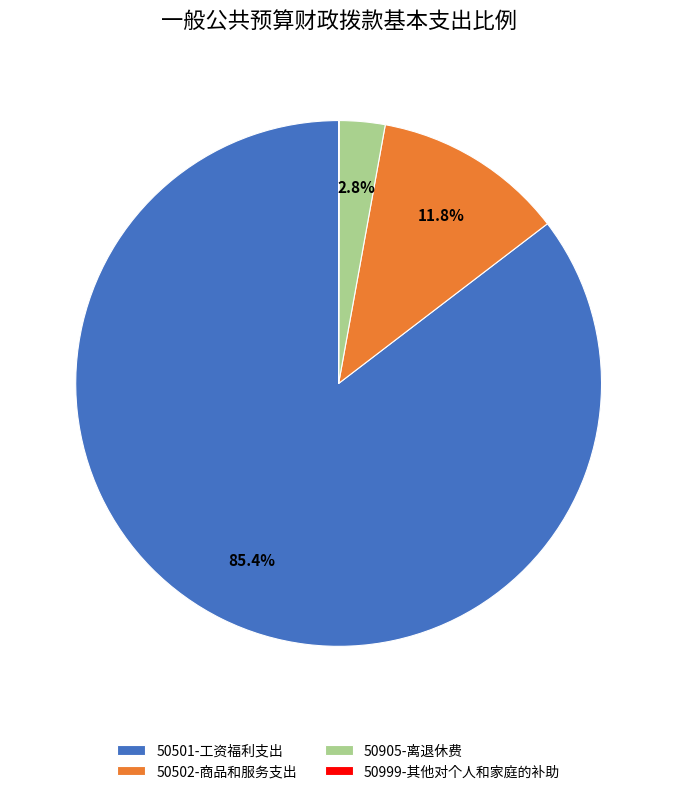

To the nearest percent, what portion does 50501-工资福利支出 represent?

85%